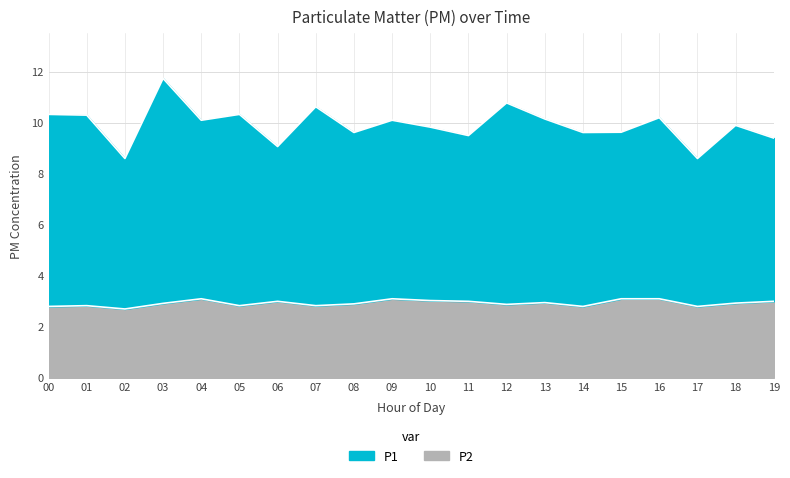

True or false: P1 has more than 0 interior local peaks.

True